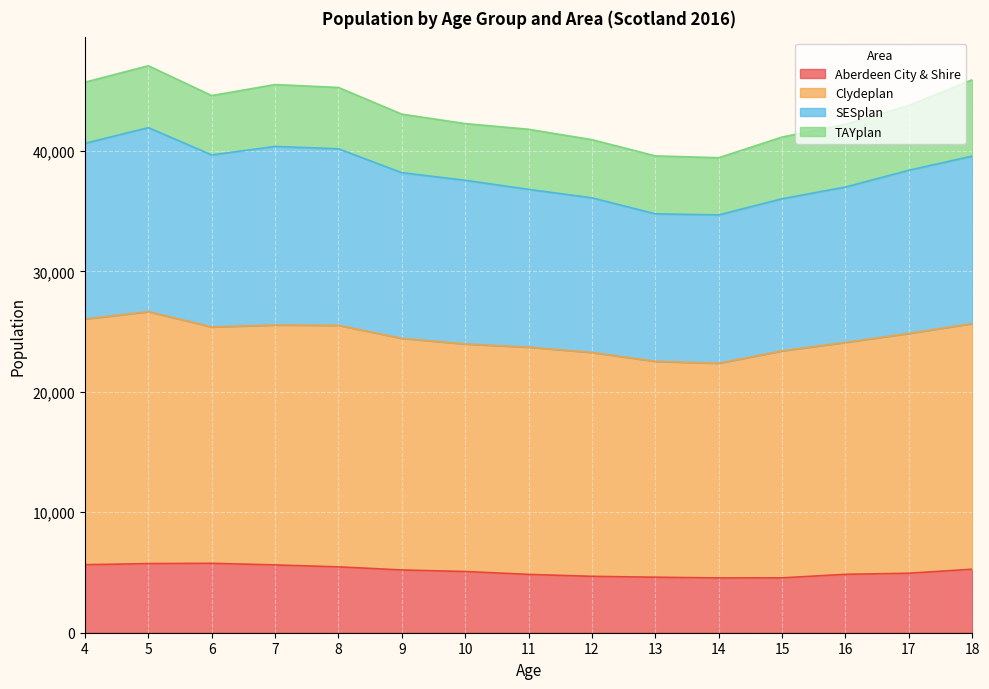

Between 18 and 7, which is larger?

7